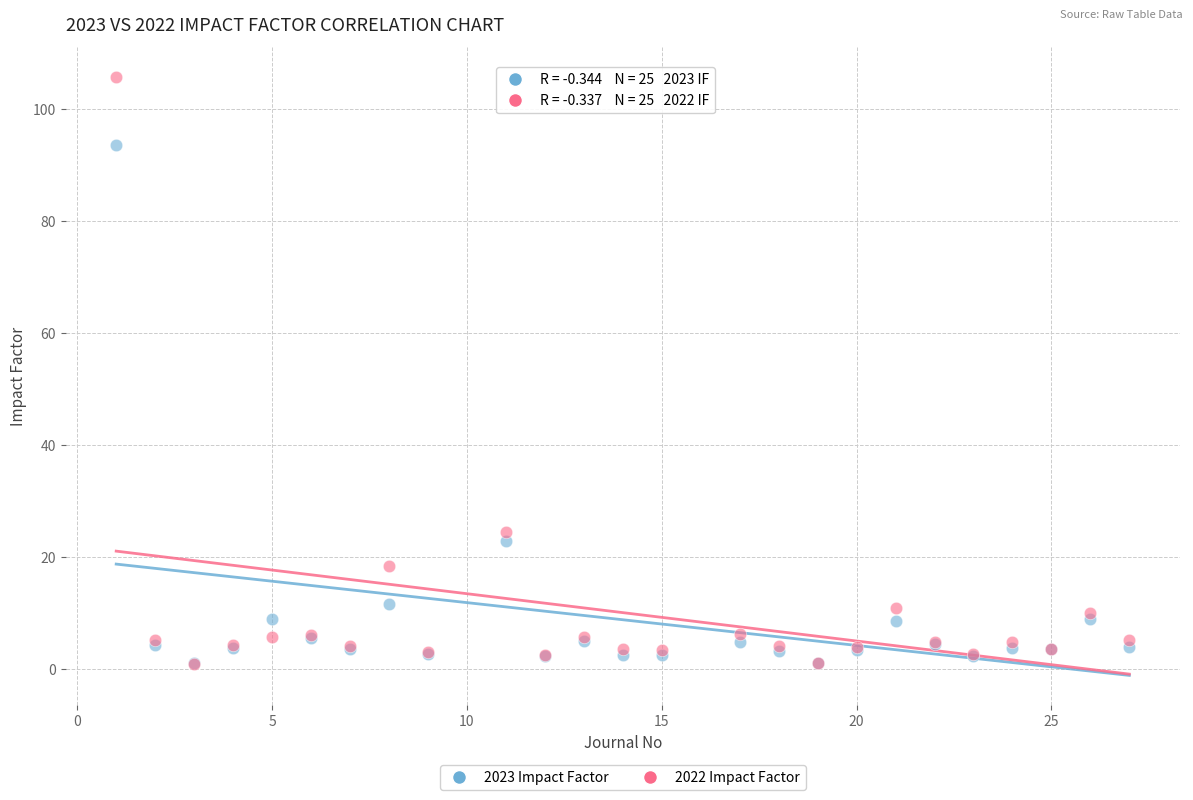

In the 2023 Impact Factor series, what Y value is closest to 47?

23.0